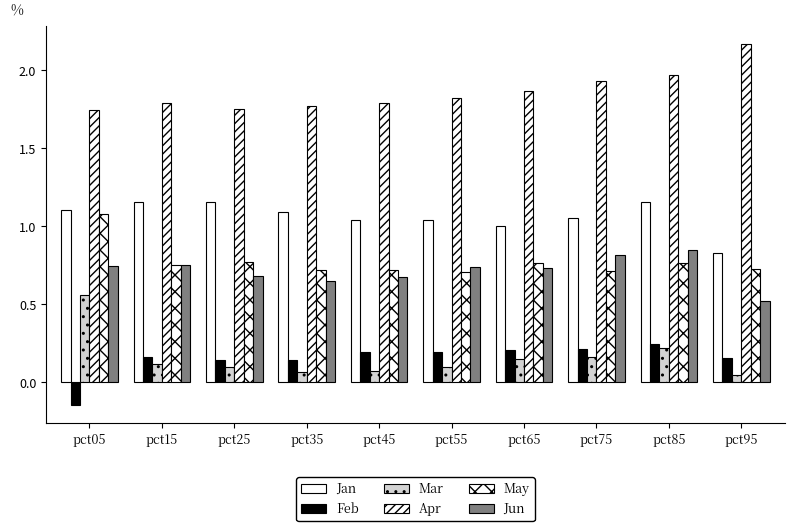

The value of Feb at pct85 is 0.4. True or false?

False